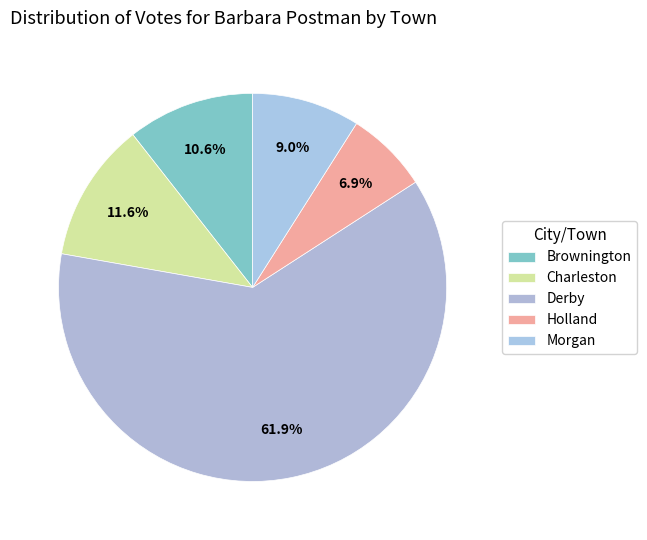

What is the smallest slice in the pie chart?

Holland